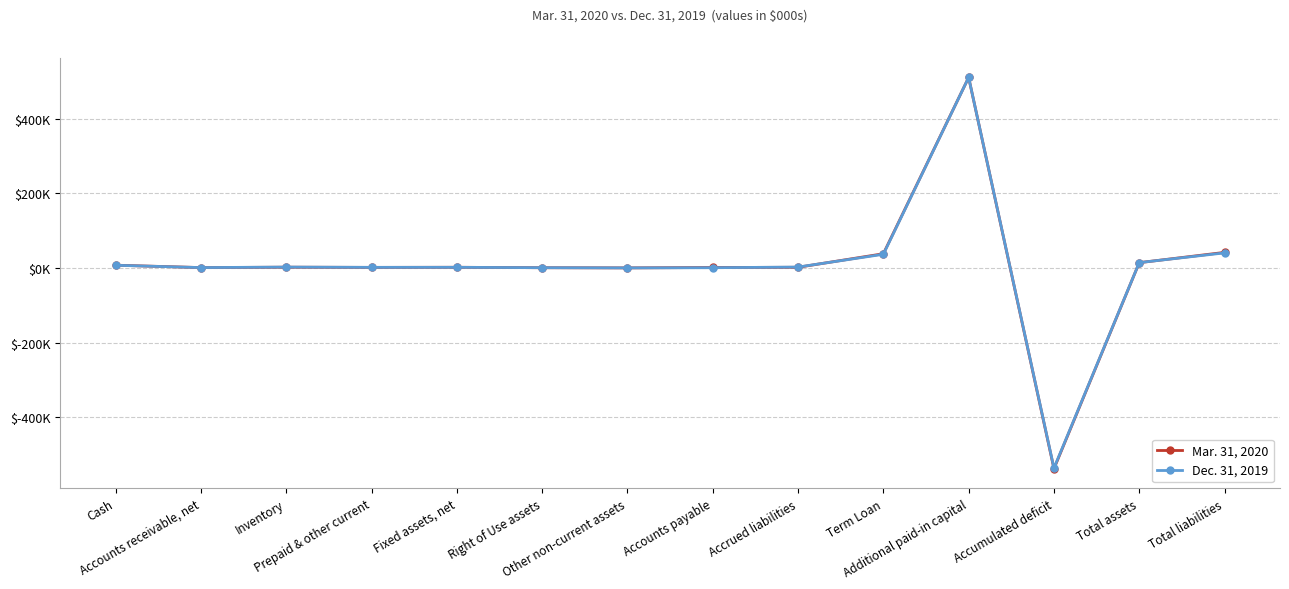

Between Term Loan and Total liabilities, which series saw the biggest shift?

Dec. 31, 2019